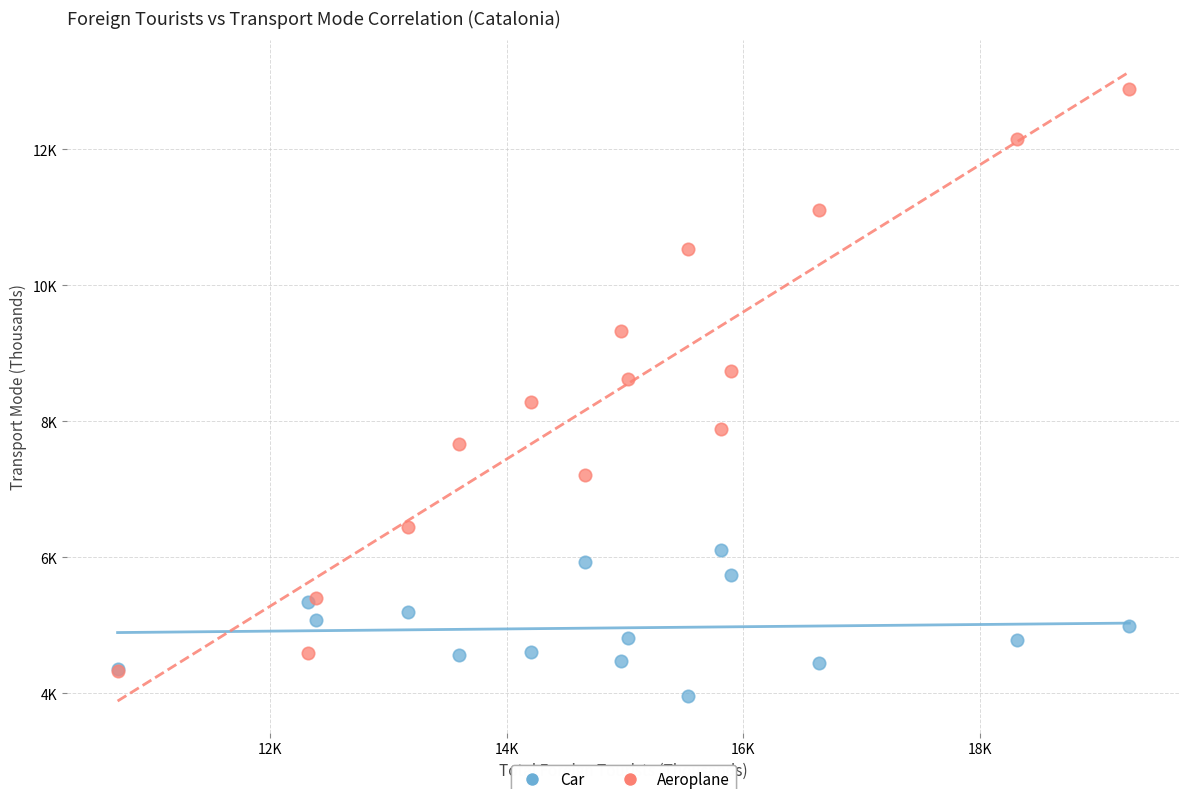

Which series reaches the minimum Y coordinate?

Car